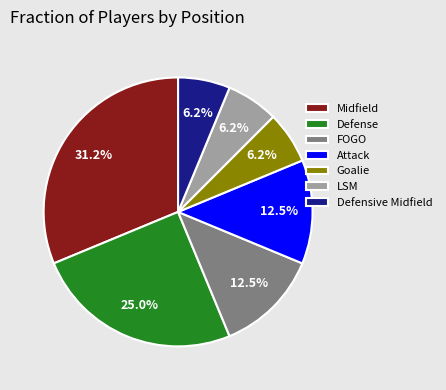

What is the ratio of the value at Defense to the value at LSM?

4.0